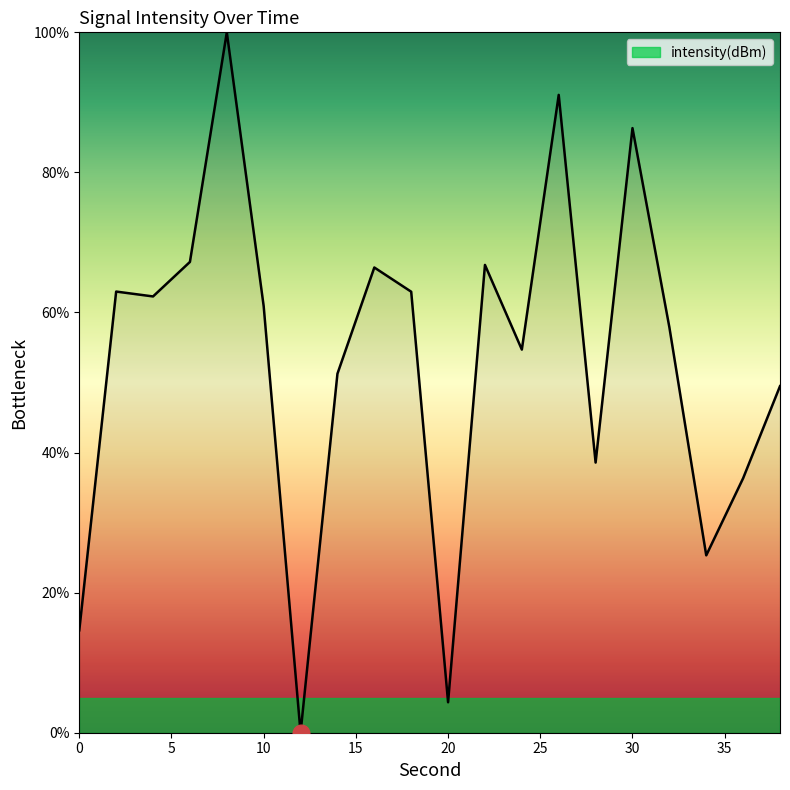

What is the difference between the maximum and minimum values?

100.0